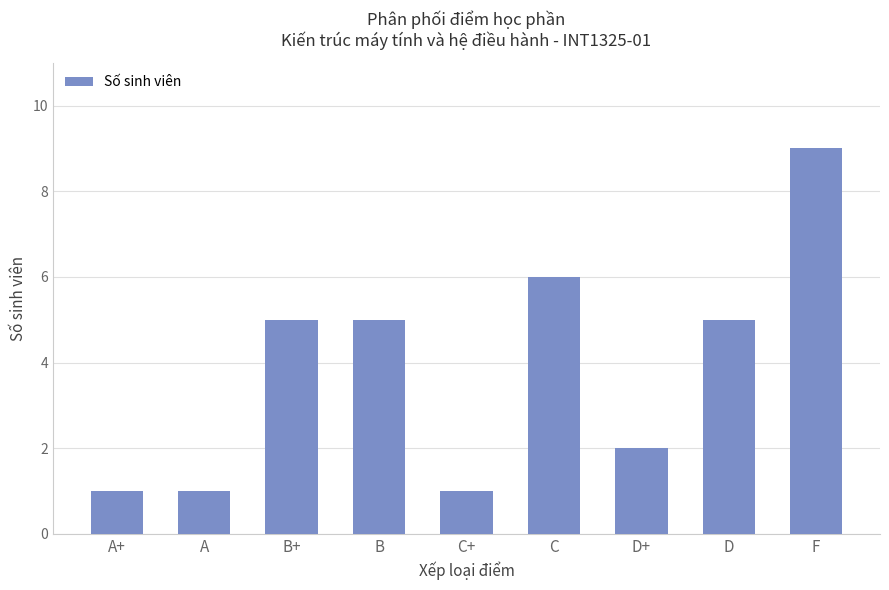

Does the chart contain any negative values?

No